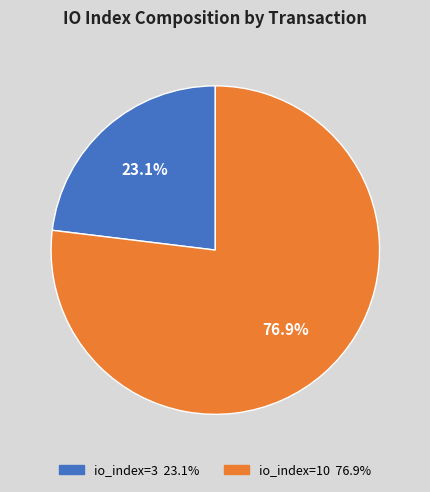

What is the largest slice in the pie chart?

io_index=10